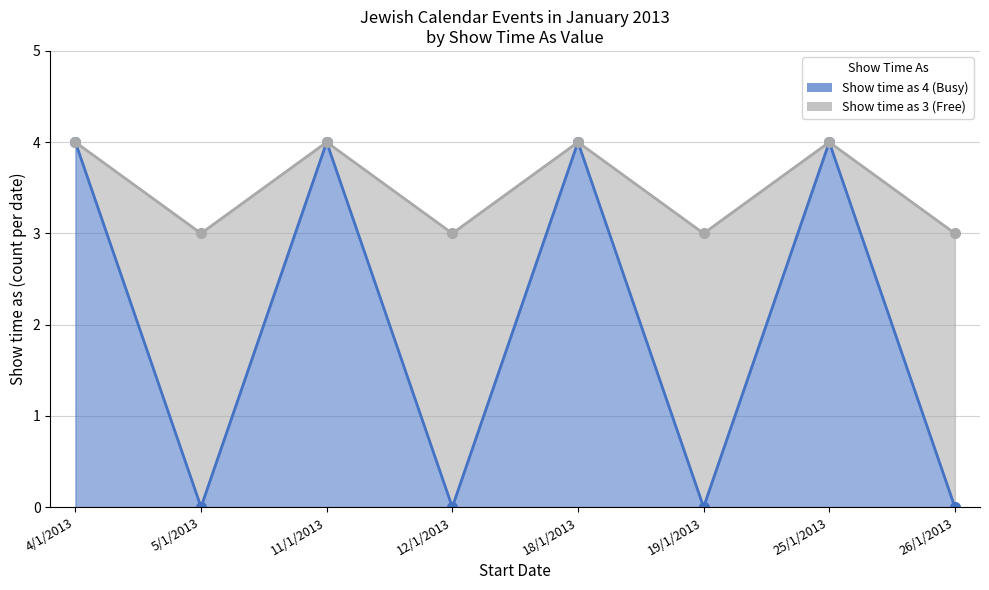

How many lines are shown in the chart?

2